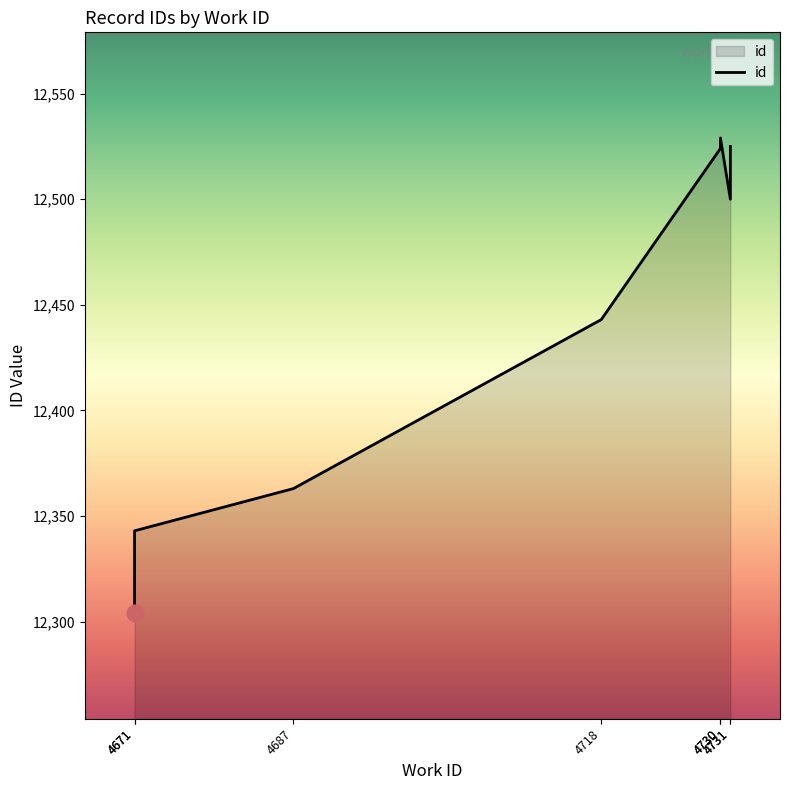

How many values are below 12500?

4